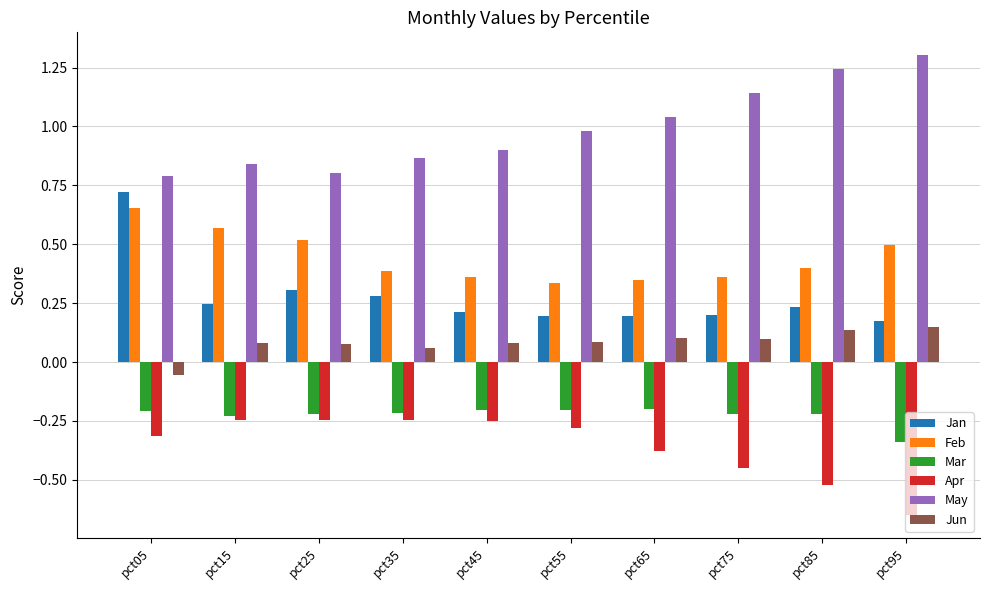

Which series has the largest total across all categories?

May